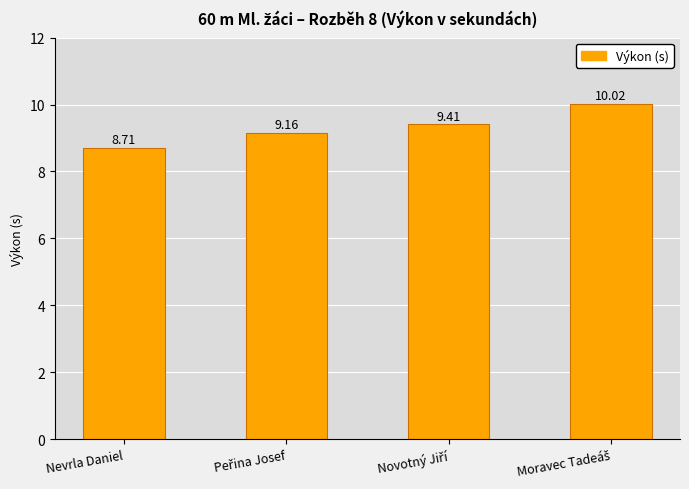

What is the label of the 1st bar from the left?

Nevrla Daniel